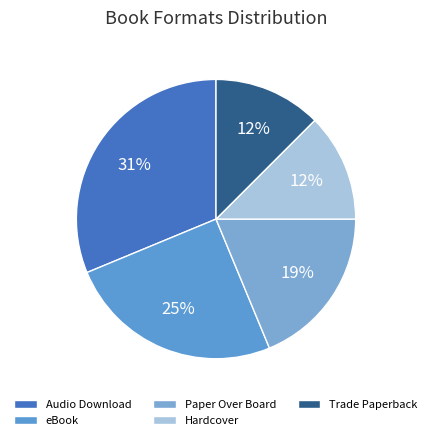

To the nearest percent, what is the average slice percentage?

20%